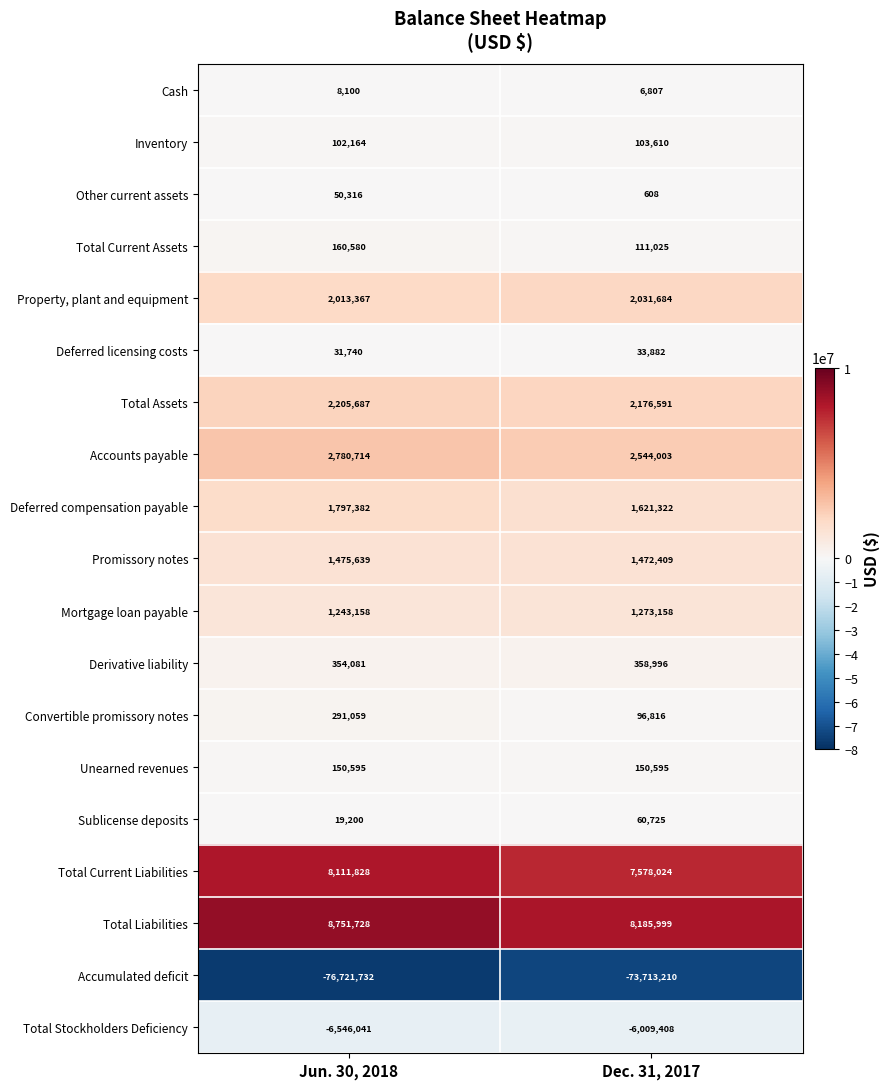

The Cash series shows 10392 at Dec. 31, 2017. True or false?

False